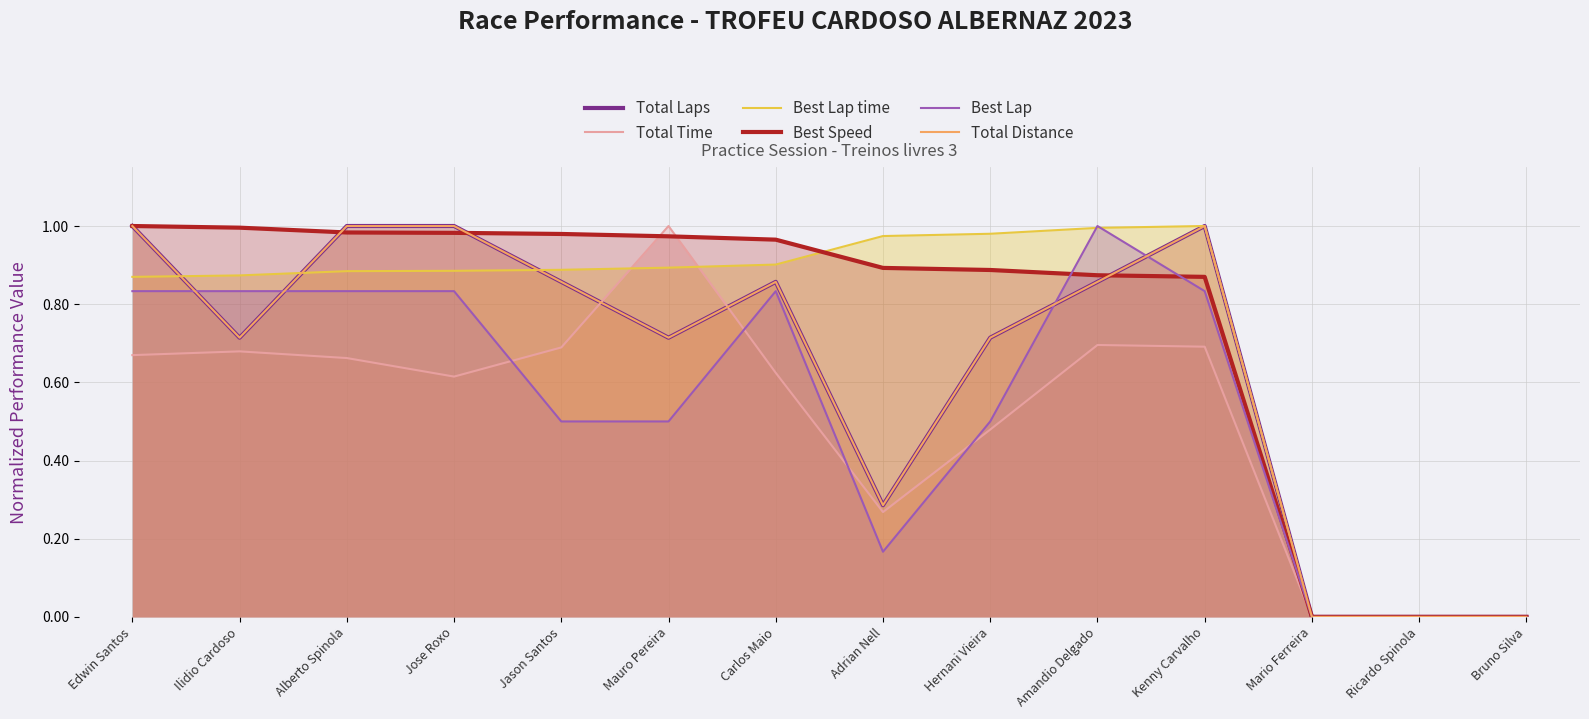

True or false: Total Time has a value of 1.3 at Mauro Pereira.

False